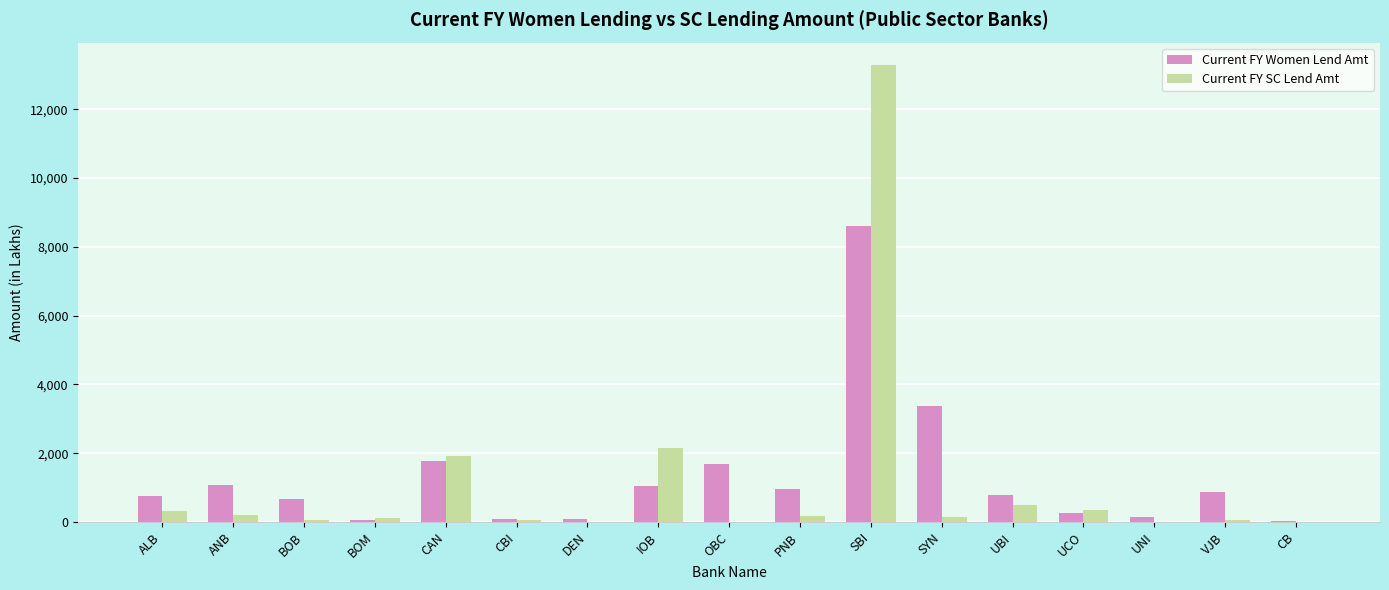

The Current FY Women Lend Amt series shows 3370.6 at SYN. True or false?

True